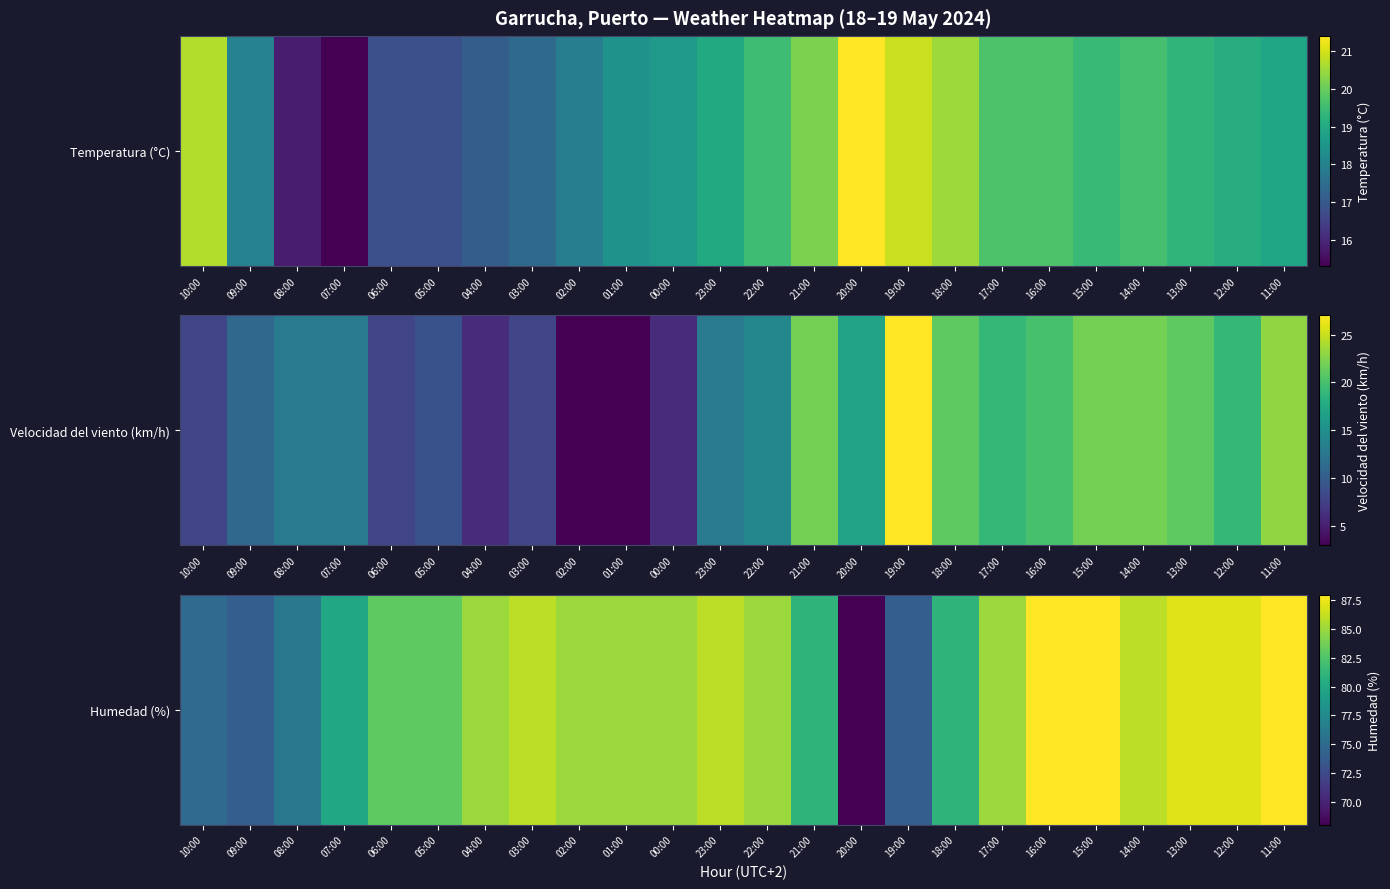

The chart shows a value of 87 at 12:00. True or false?

True